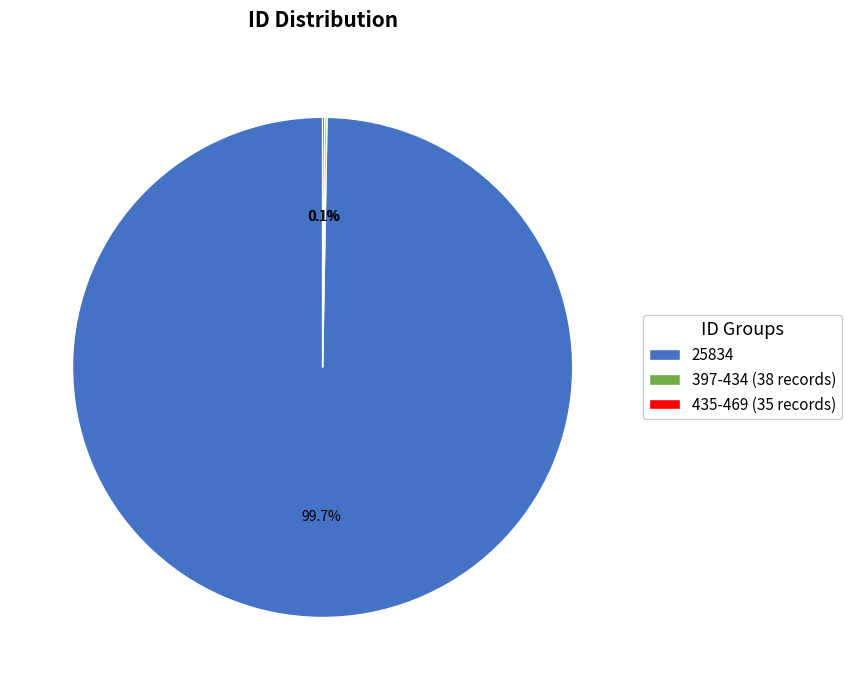

Does 25834 represent more than half of the total?

Yes